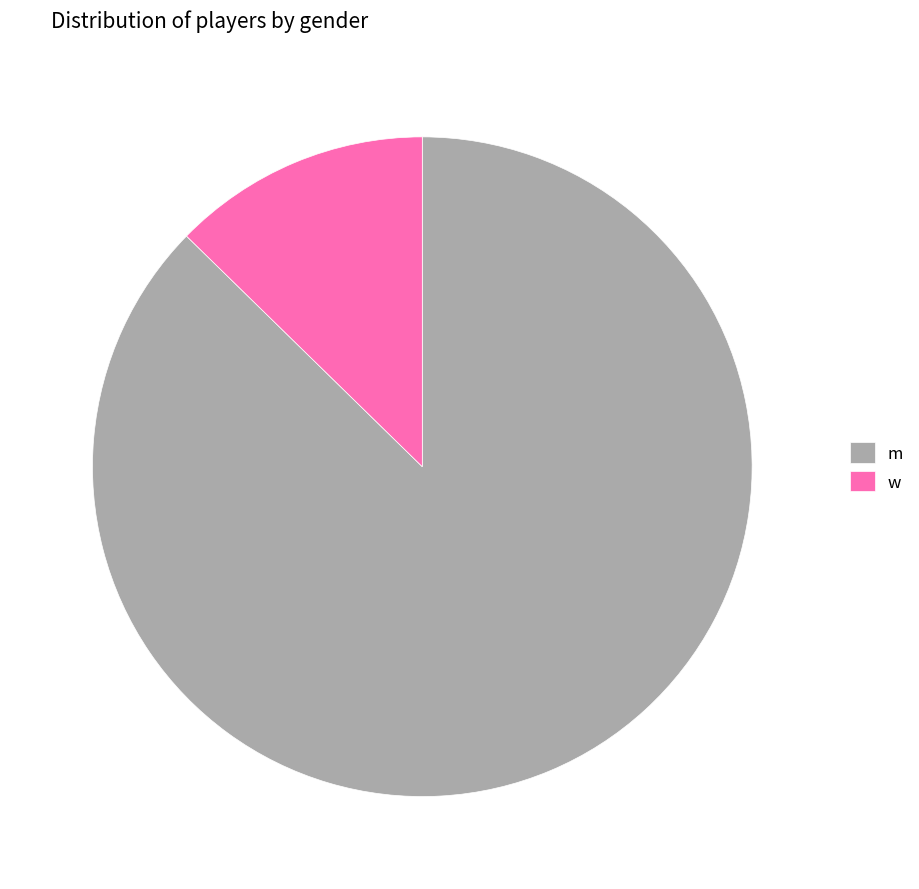

Rank the categories by value from lowest to highest.

w, m